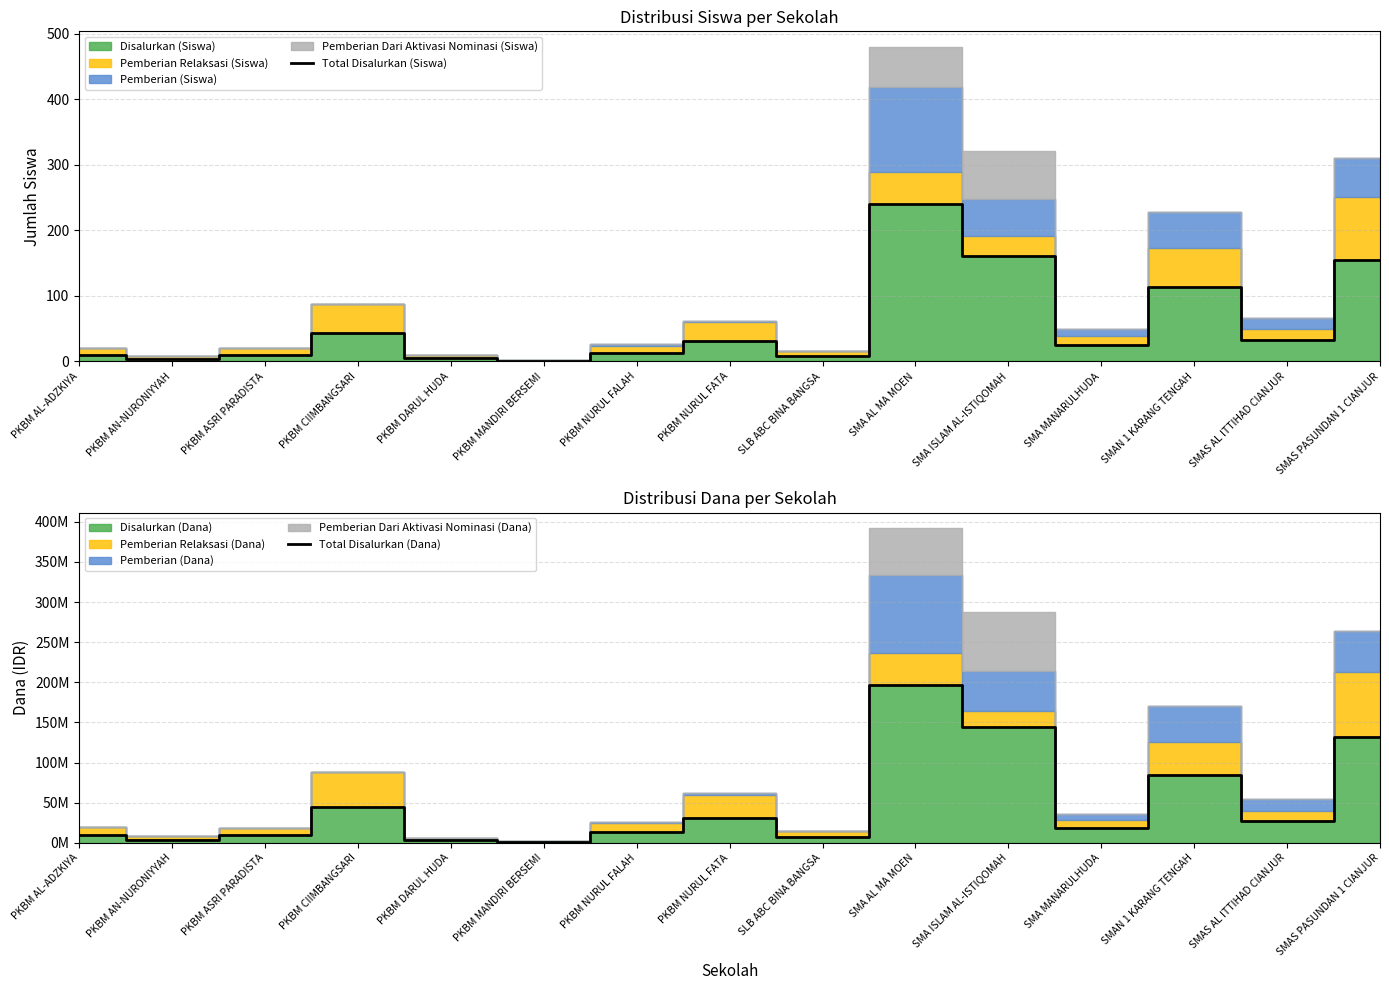

The value of Total Disalurkan (Siswa) at SMA MANARULHUDA is 25. True or false?

True